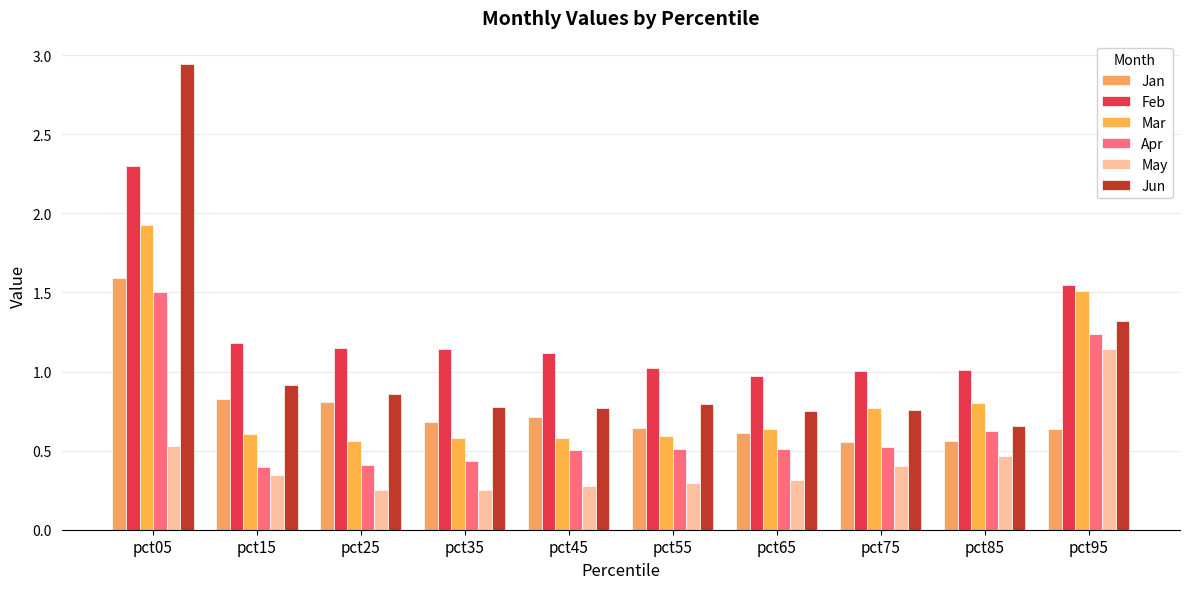

At how many categories does at least one series exceed 1?

9